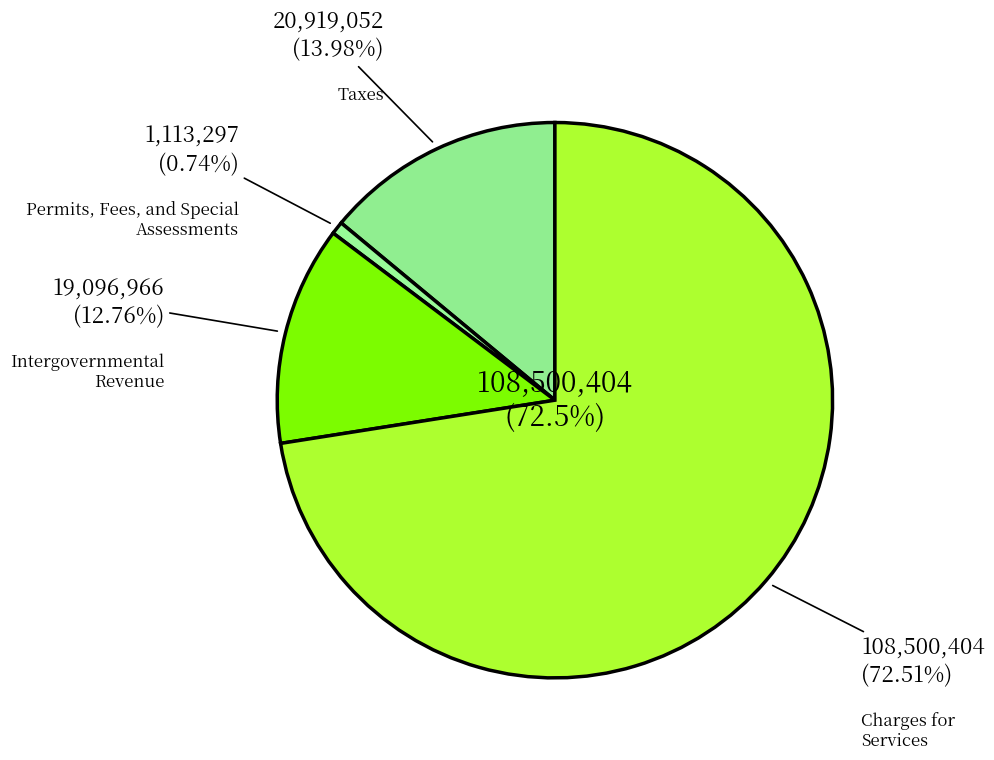

To the nearest percent, what percentage of the pie is Intergovernmental Revenue?

13%